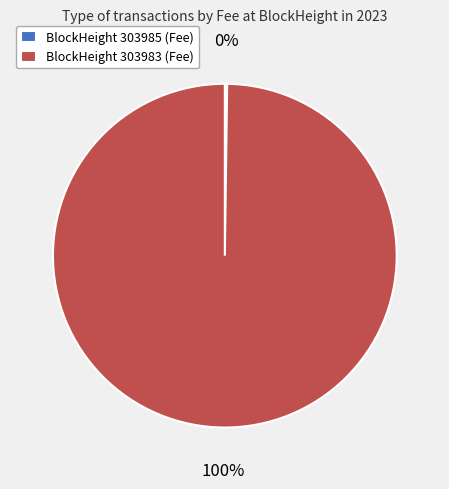

To the nearest percent, what is the difference between the largest and smallest slice percentages?

100%